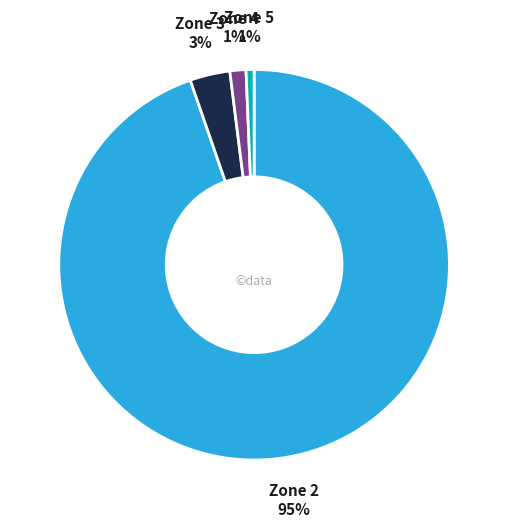

Do Zone 2 and Zone 3 together represent more than half of the pie?

Yes